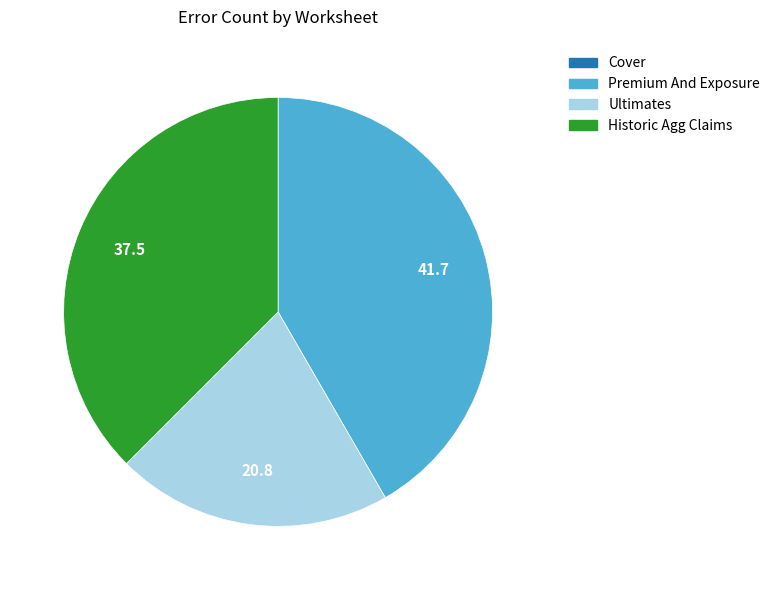

Combined, do Premium And Exposure and Historic Agg Claims account for over 50%?

Yes